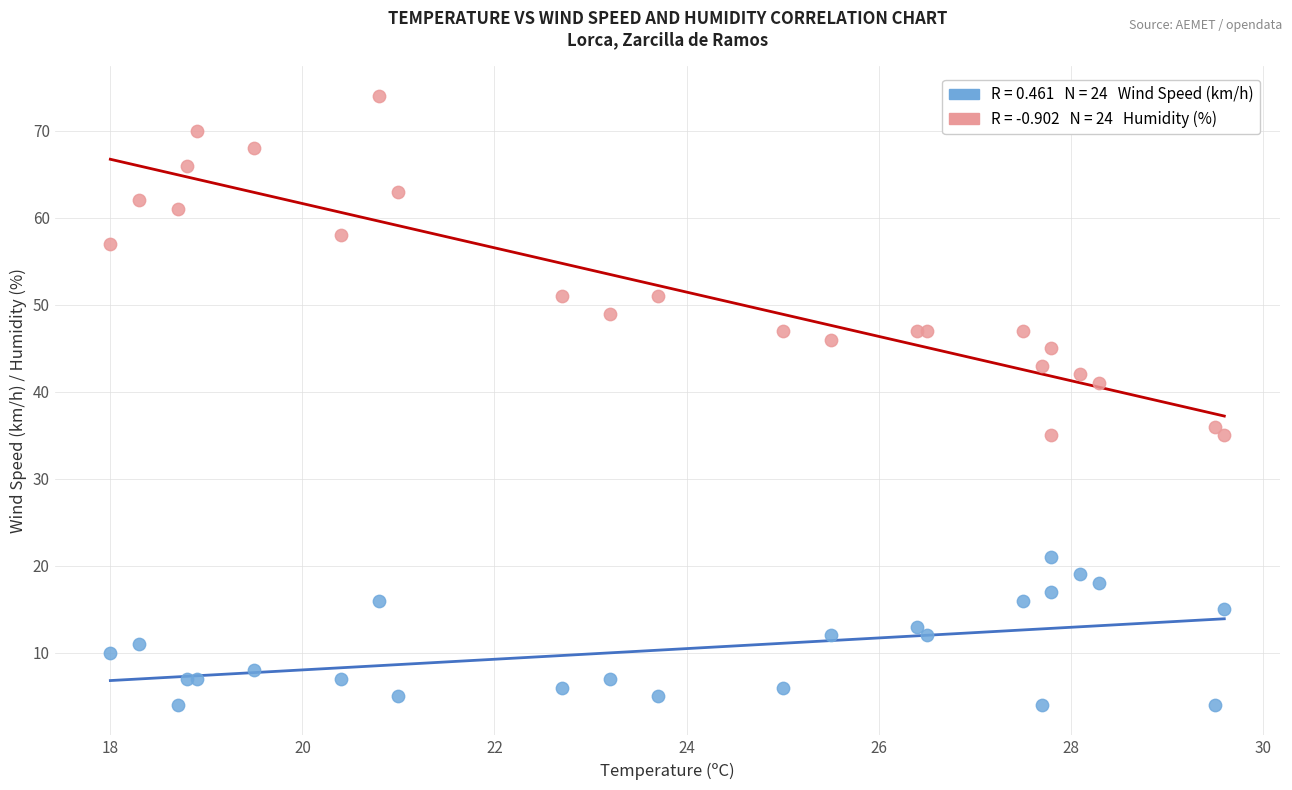

Across all series, what Y value is closest to 39?

41